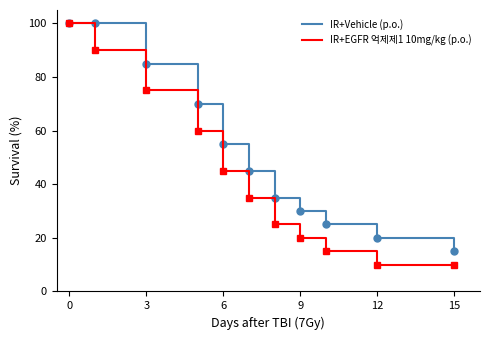

What are all the series names shown in the legend?

IR+Vehicle (p.o.), IR+EGFR 억제제1 10mg/kg (p.o.)